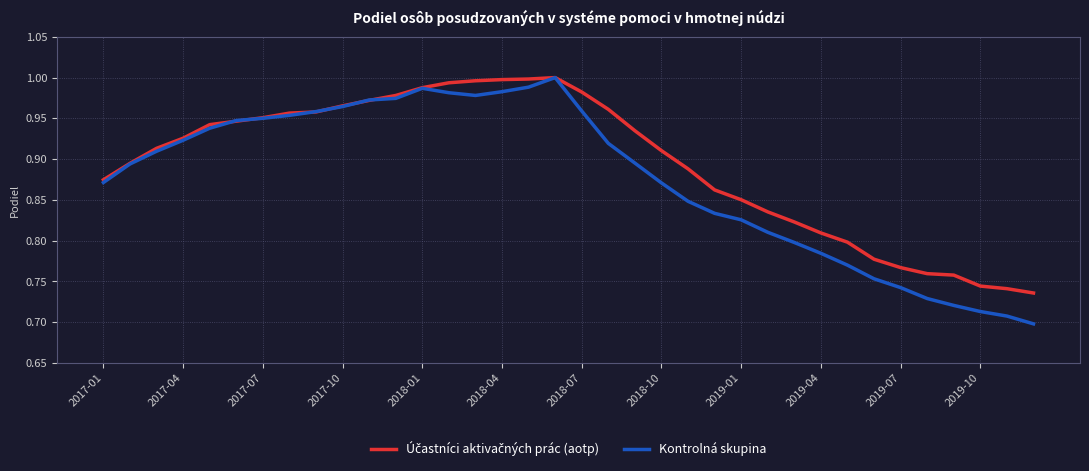

Which series has the largest range (max minus min)?

Kontrolná skupina